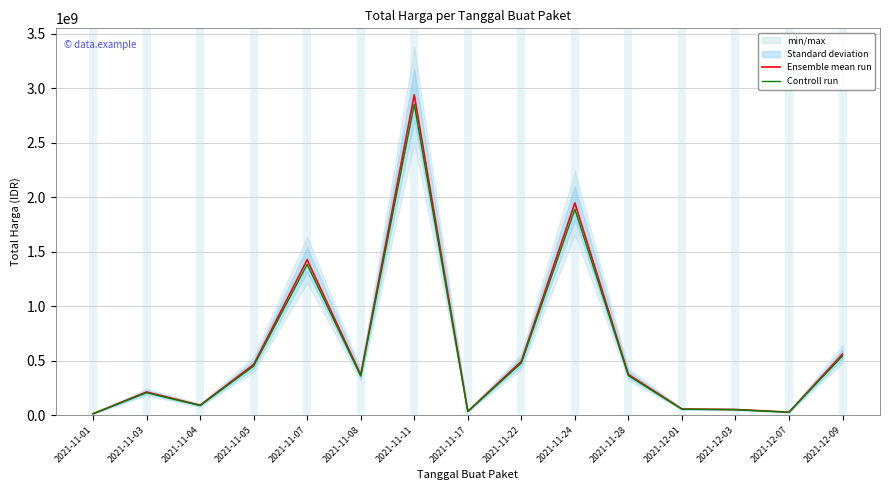

Does the chart display data point markers on the line(s)?

No